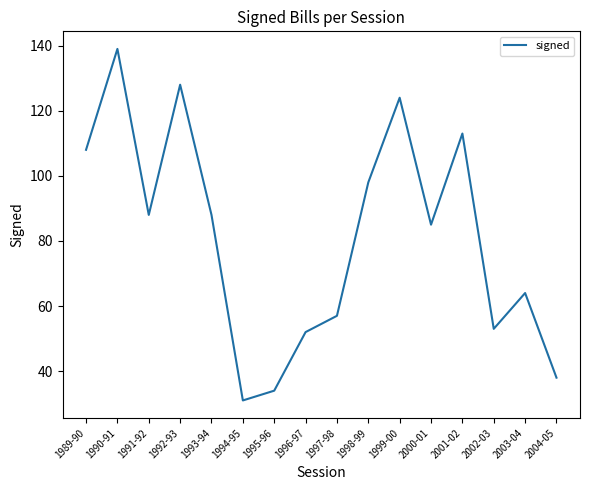

The value at 1995-96 is 34. True or false?

True